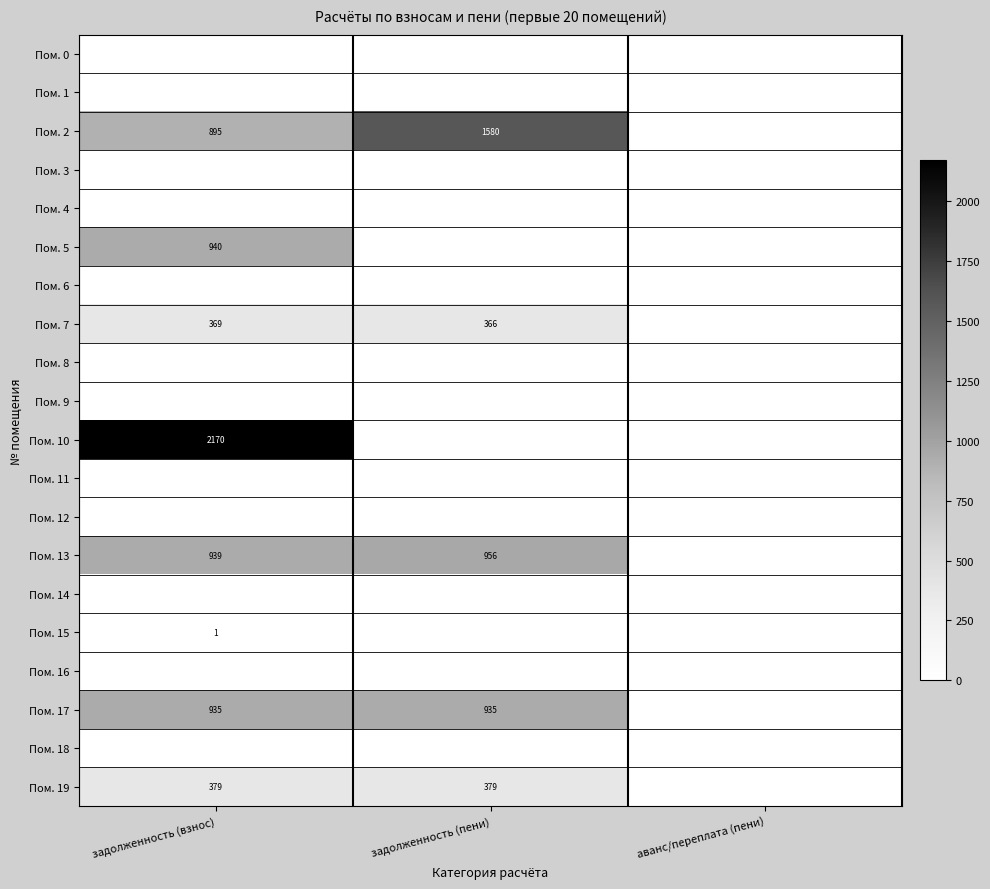

What is the spread (max minus min) of values at задолженность (пени)?

1579.8